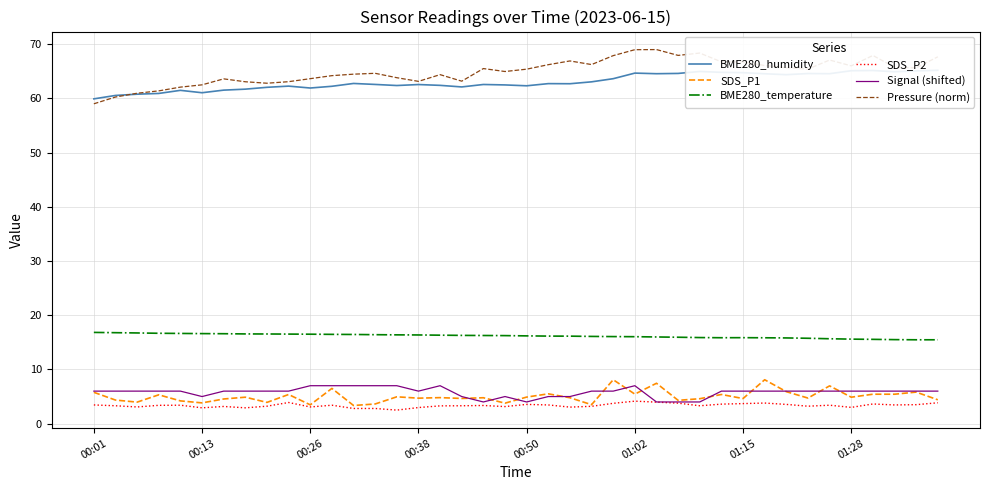

Between 22 and 33, which series saw the biggest shift?

BME280_humidity